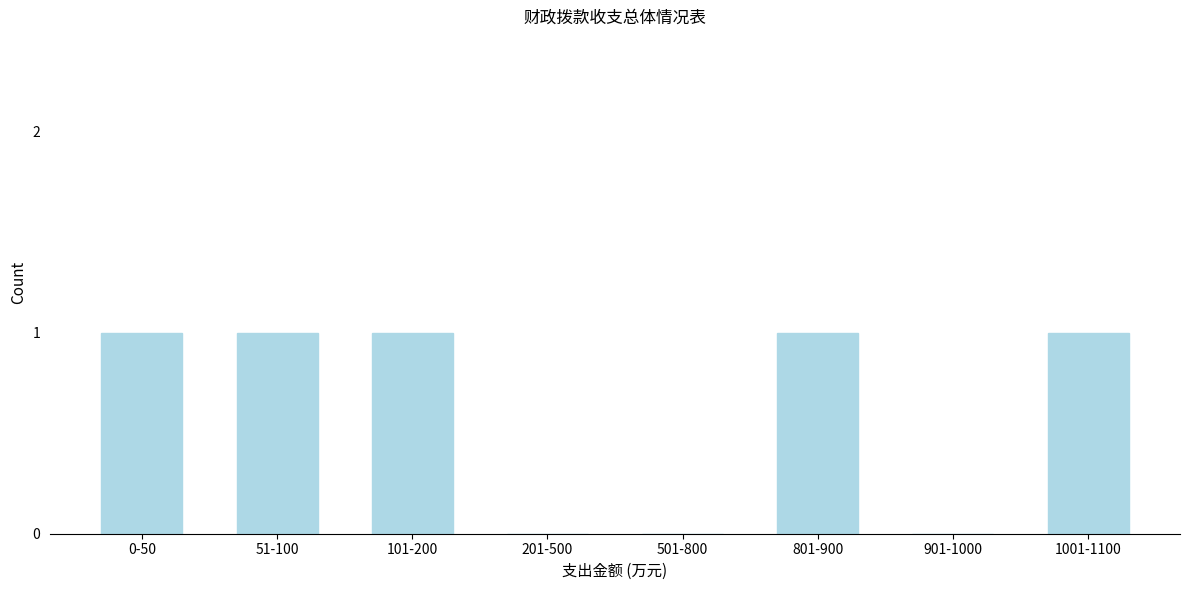

Reading right to left, extract all data points from this chart.

1001-1100=1	901-1000=0	801-900=1	501-800=0	201-500=0	101-200=1	51-100=1	0-50=1